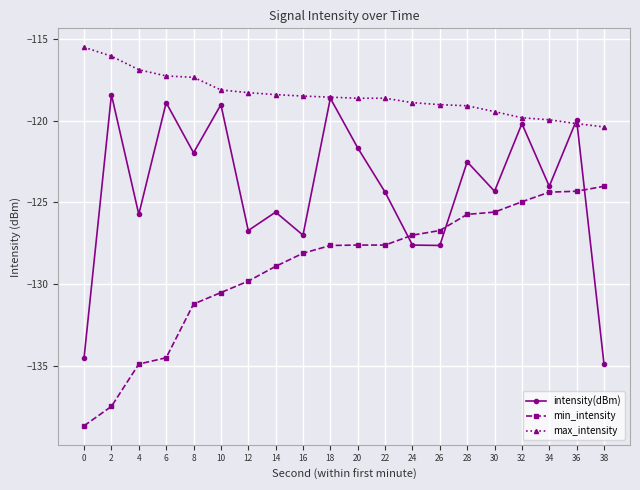

The value of max_intensity at 8 is -66.6. True or false?

False